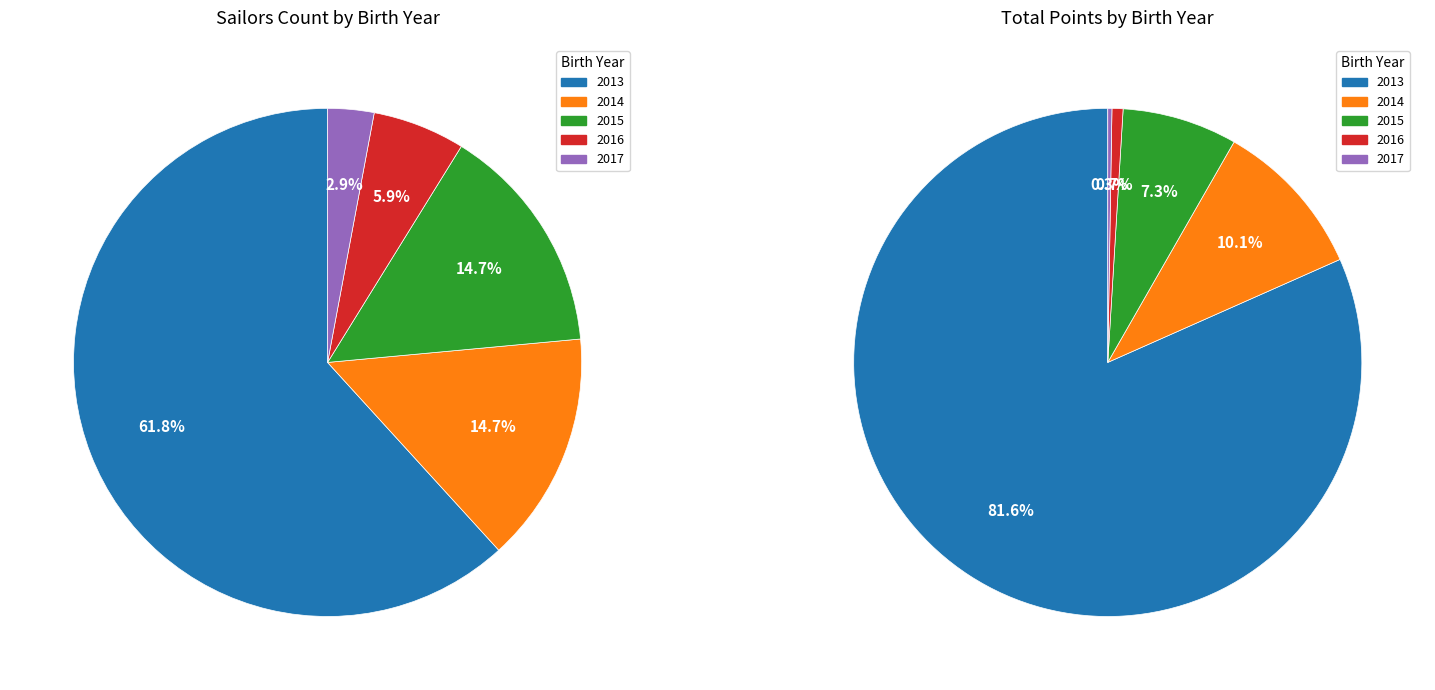

What is the total percentage of 2015 and 2014?

29.4%